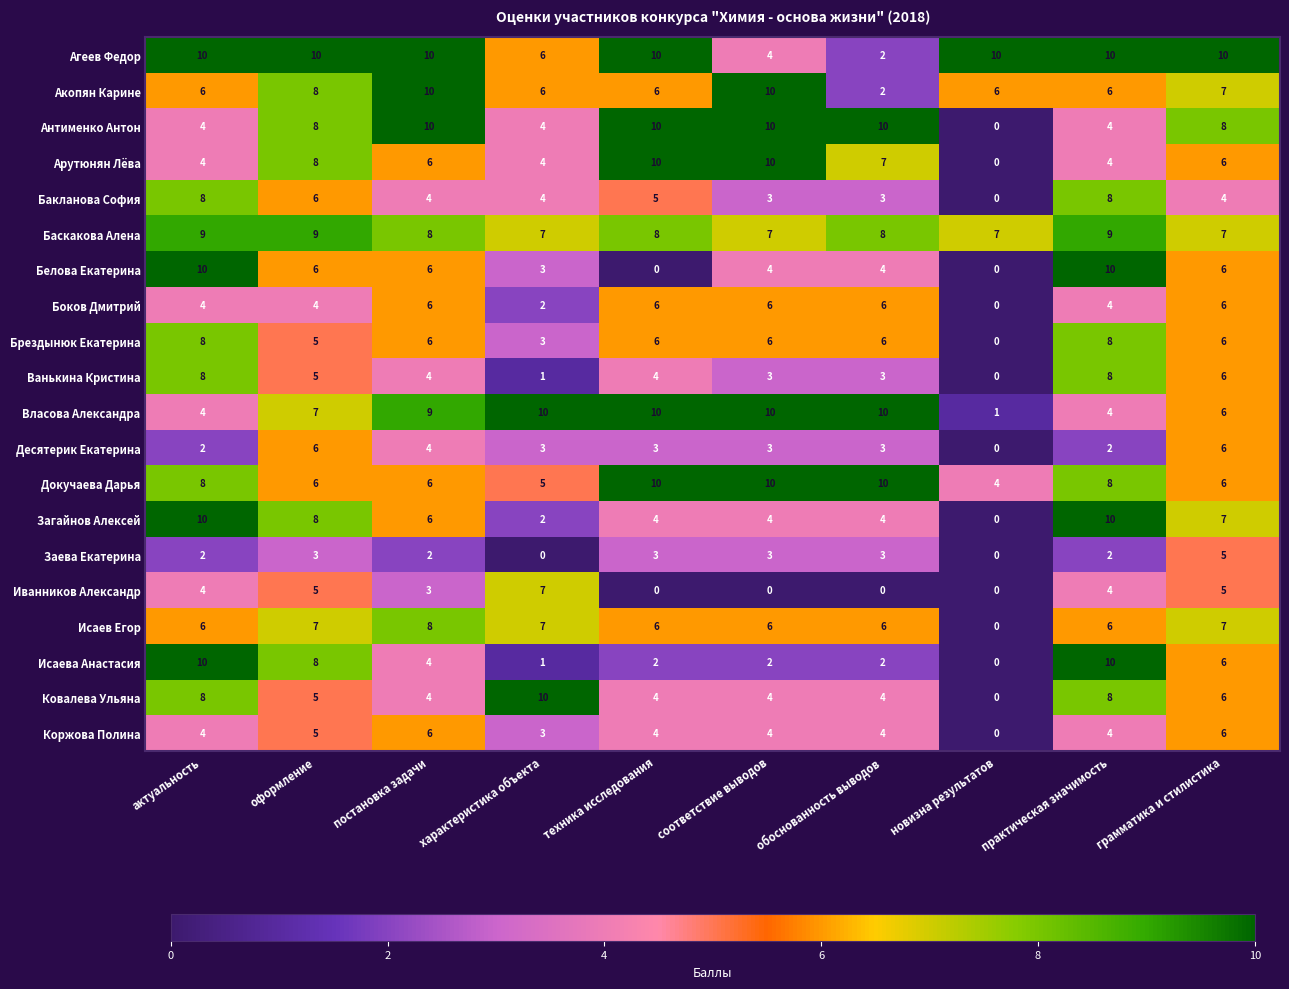

How many Бакланова София values are between 3 and 6?

7